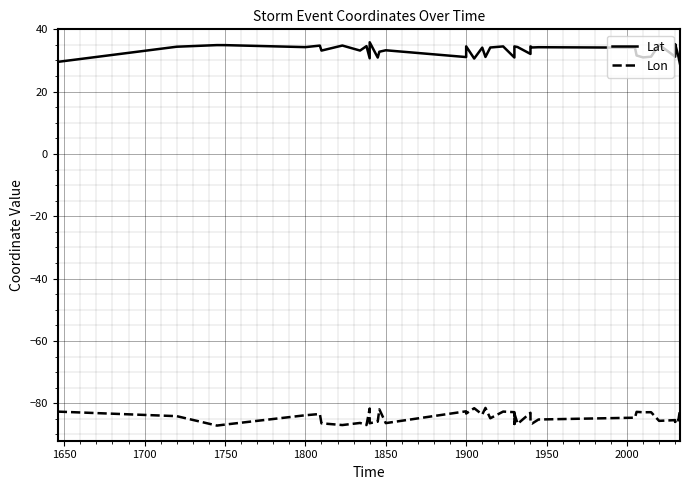

True or false: Lon and Lat intersect in this chart.

False